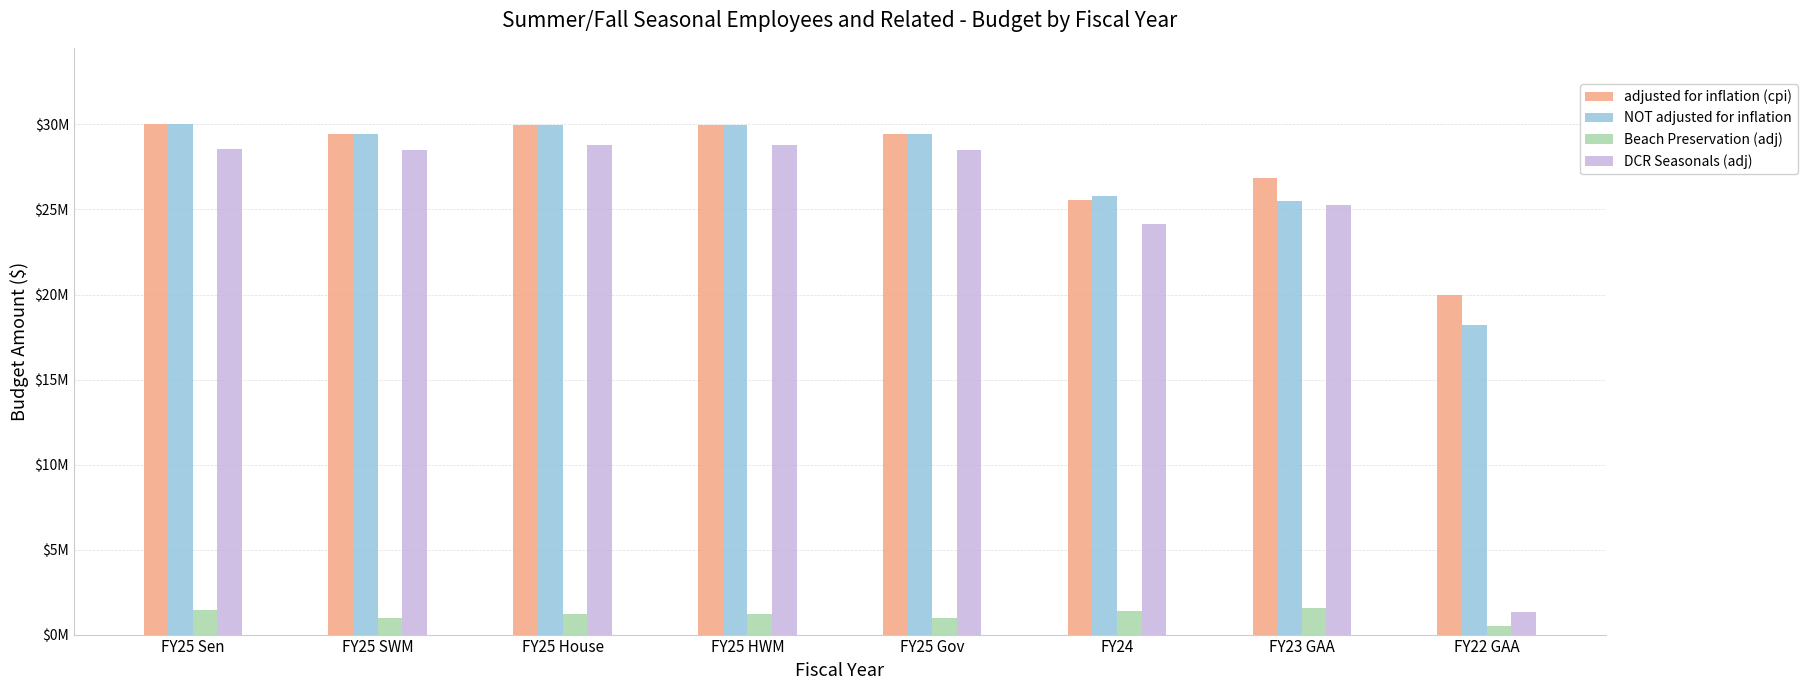

Which category has the lowest value across all series?

FY22 GAA